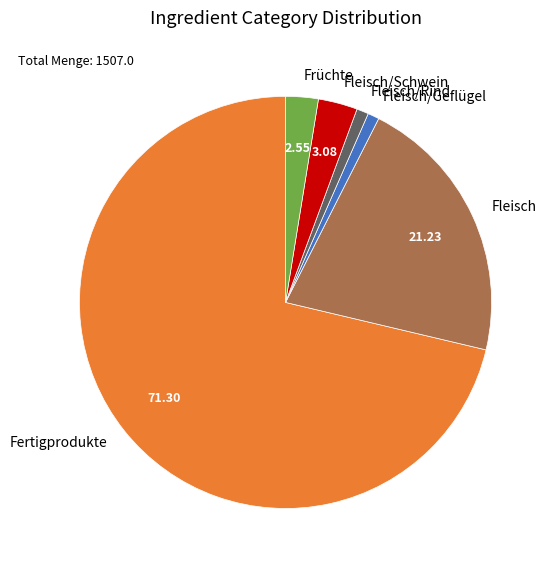

Is Fertigprodukte the majority of the pie?

Yes